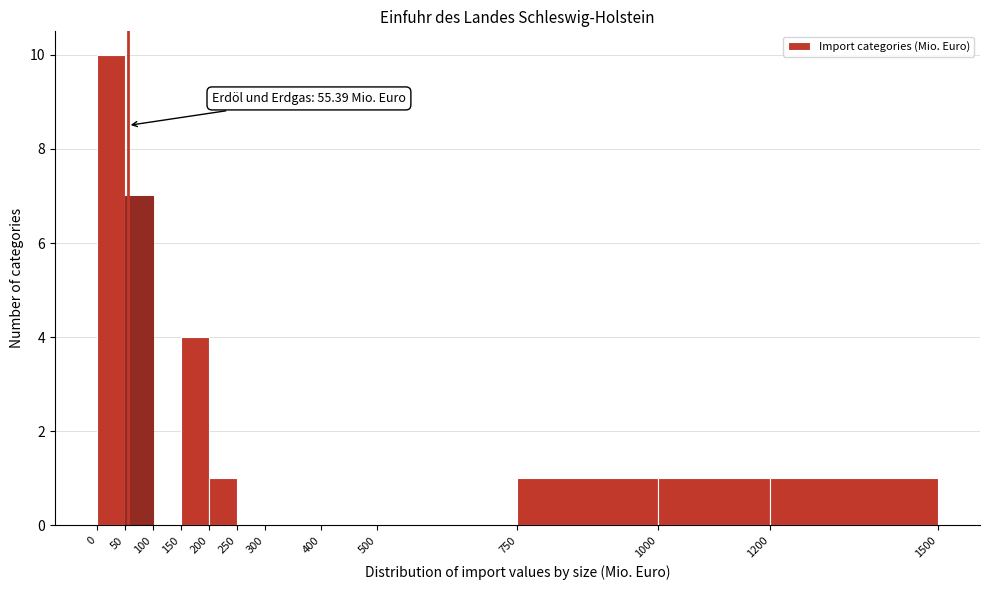

Over which range of the x-axis is the bar tallest?

0 to 50